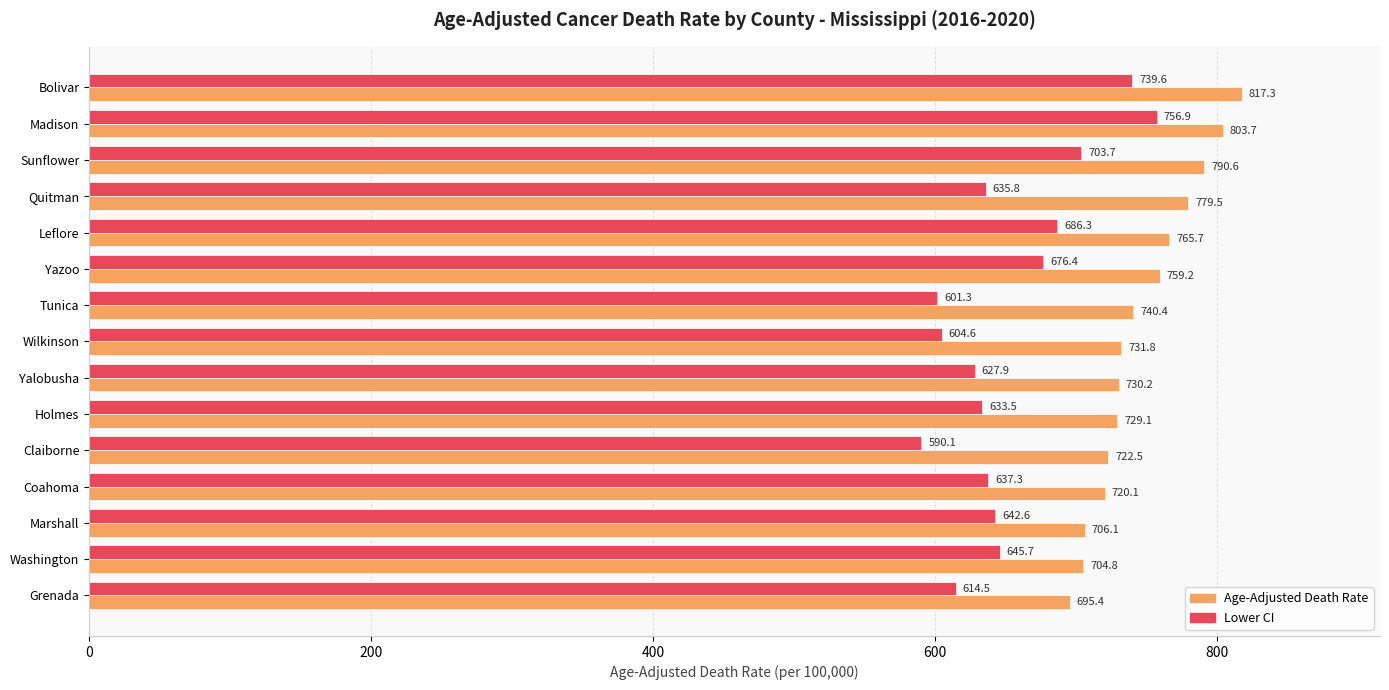

What is the sum of all Age-Adjusted Death Rate values?

11196.4